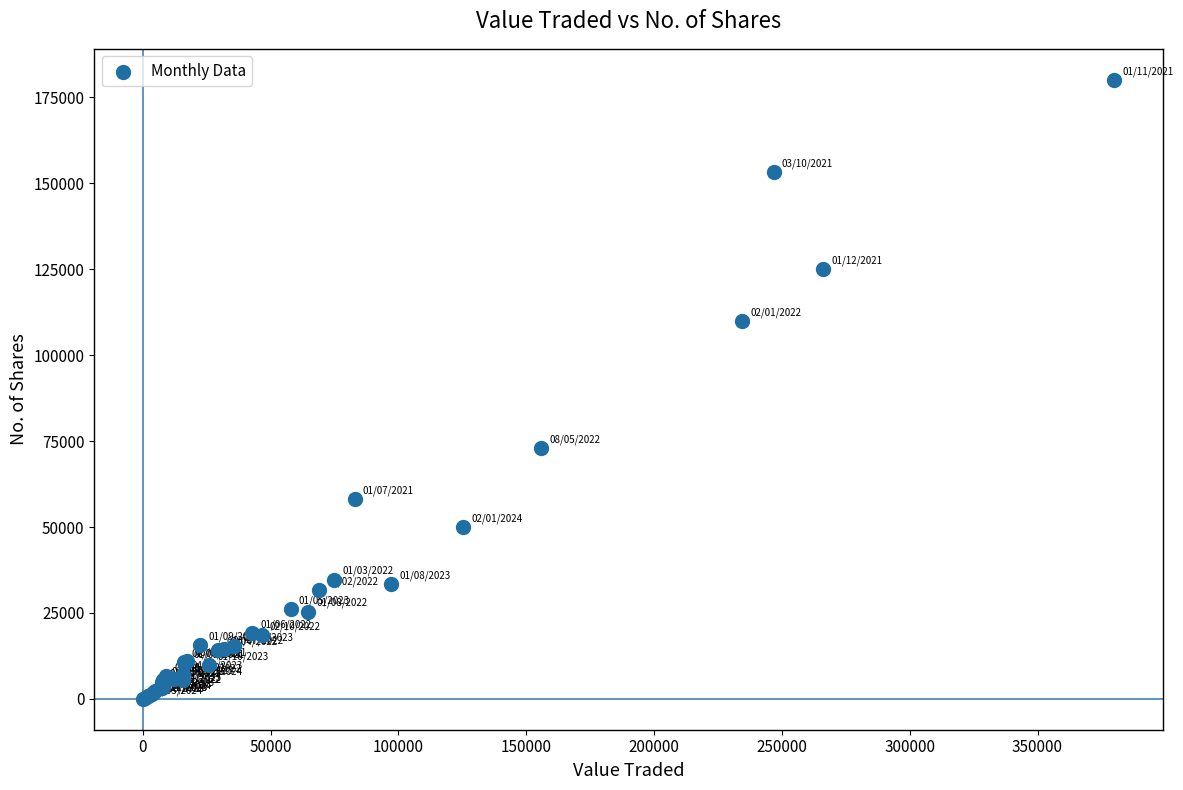

What Y value in the scatter plot is closest to 90090?

72916